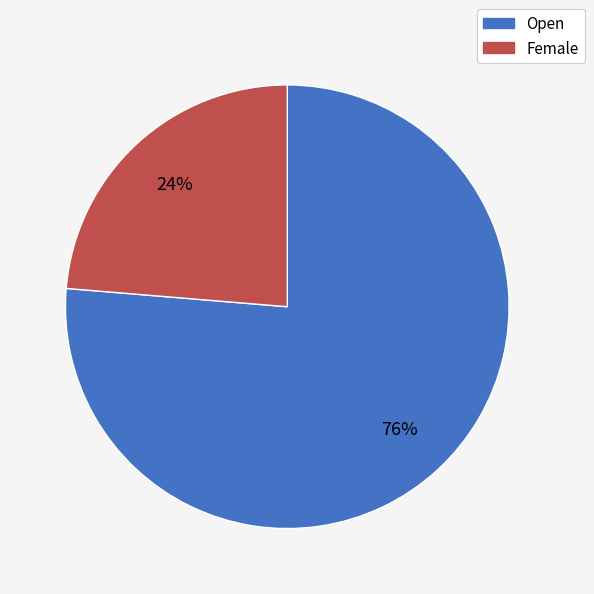

Count the number of slices in the pie.

2